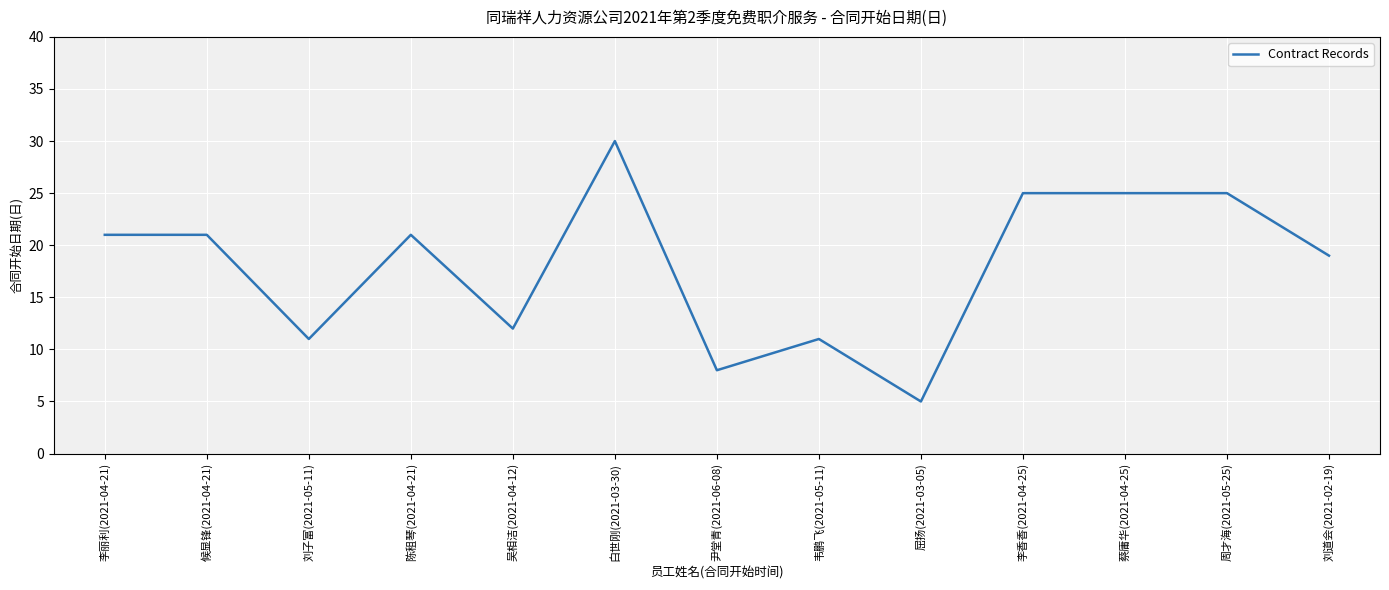

Reading left to right, what are all the values shown in this chart?

21	21	11	21	12	30	8	11	5	25	25	25	19